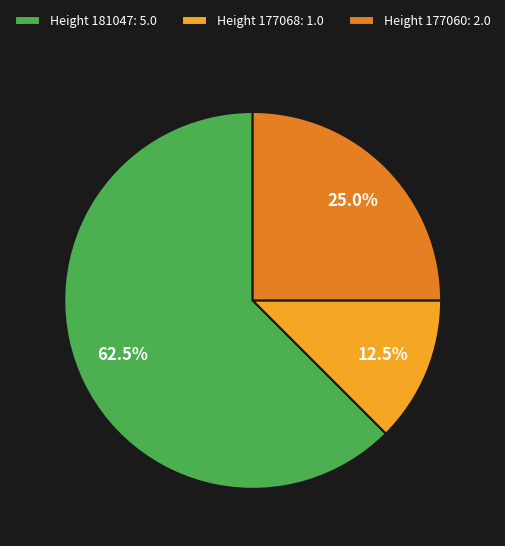

Approximately how many times larger is the value at Height 177060: 2.0 compared to Height 177068: 1.0?

2.0